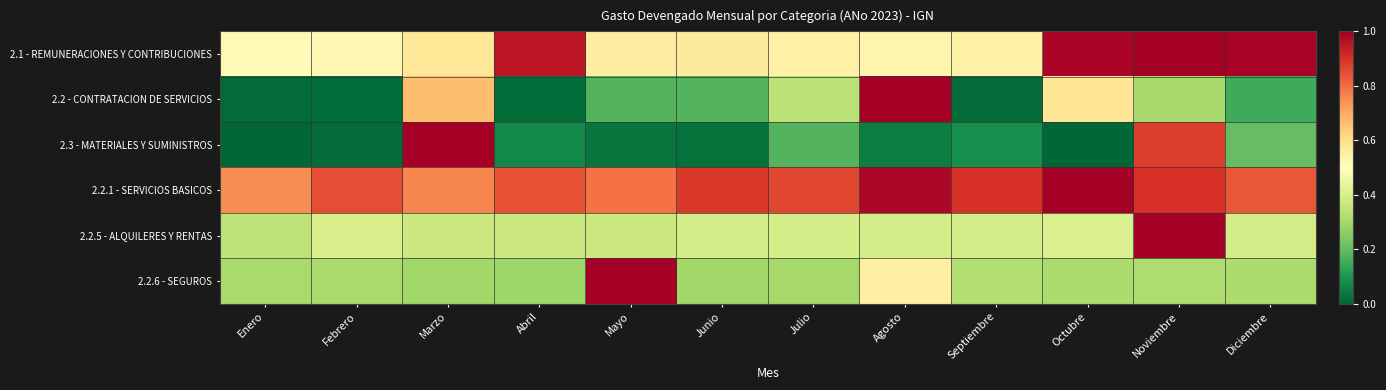

Which series has the largest total across all categories?

2.2.1 - SERVICIOS BASICOS